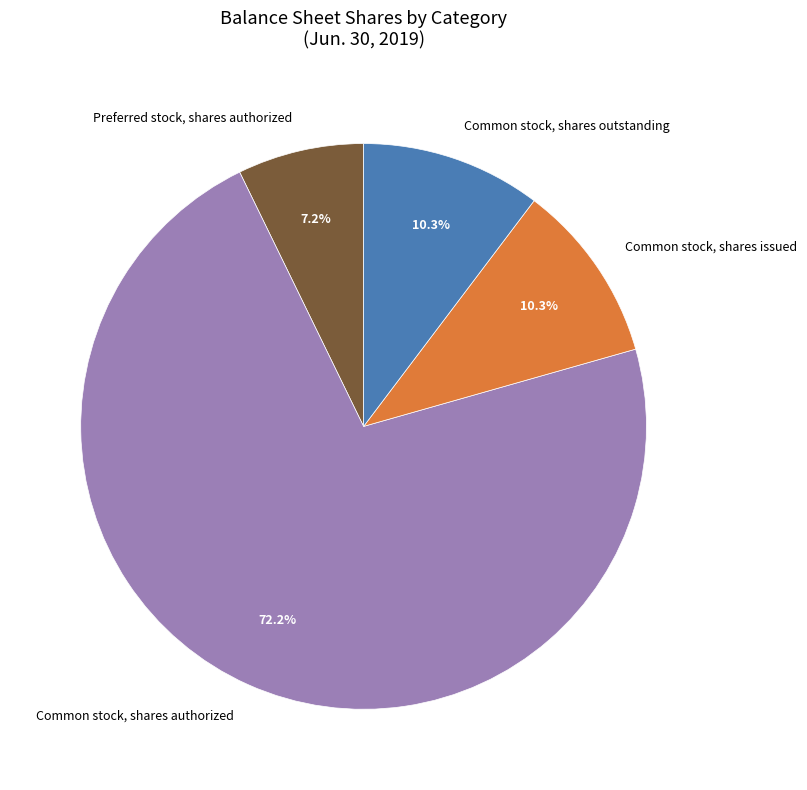

What is the smallest slice in the pie chart?

Preferred stock, shares authorized